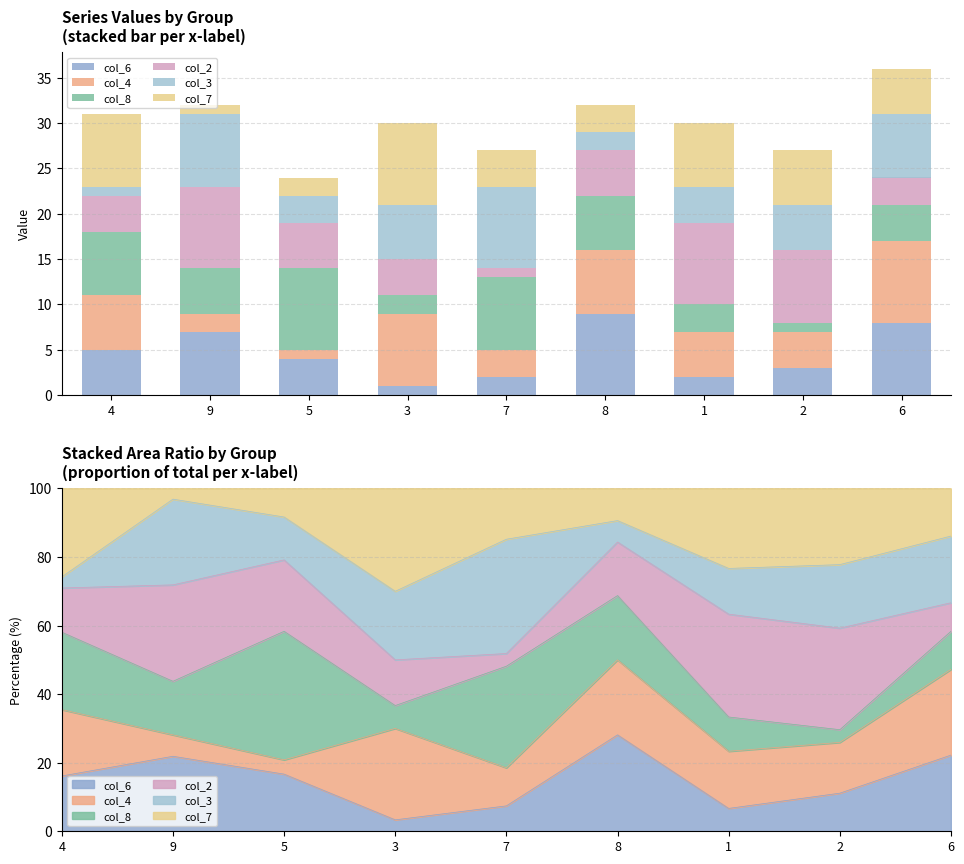

The value of col_4 at 4 is 11. True or false?

False